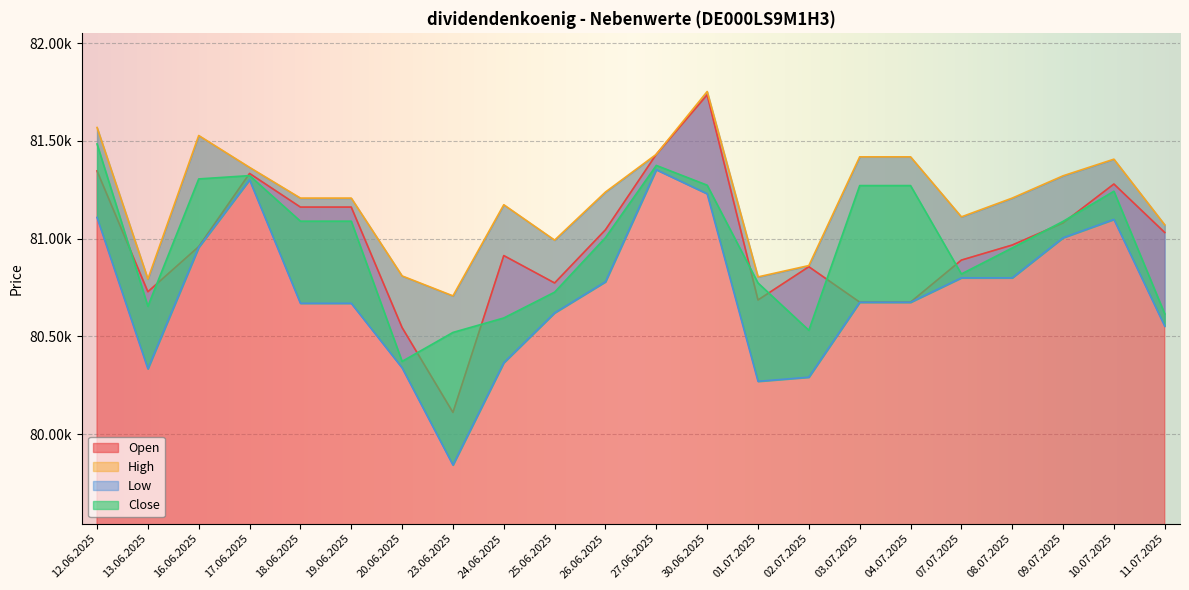

Reading right to left, extract all data points from this chart.

Open: 11.07.2025=81031	10.07.2025=81279	09.07.2025=81080	08.07.2025=80967	07.07.2025=80890	04.07.2025=80675	03.07.2025=80675	02.07.2025=80856	01.07.2025=80686	30.06.2025=81735	27.06.2025=81431	26.06.2025=81045	25.06.2025=80773	24.06.2025=80913	23.06.2025=80111	20.06.2025=80545	19.06.2025=81161	18.06.2025=81161	17.06.2025=81333	16.06.2025=80959	13.06.2025=80728	12.06.2025=81346
High: 11.07.2025=81070	10.07.2025=81406	09.07.2025=81321	08.07.2025=81207	07.07.2025=81111	04.07.2025=81418	03.07.2025=81418	02.07.2025=80862	01.07.2025=80804	30.06.2025=81752	27.06.2025=81431	26.06.2025=81238	25.06.2025=80992	24.06.2025=81173	23.06.2025=80707	20.06.2025=80809	19.06.2025=81207	18.06.2025=81207	17.06.2025=81364	16.06.2025=81527	13.06.2025=80793	12.06.2025=81568
Low: 11.07.2025=80552	10.07.2025=81098	09.07.2025=81004	08.07.2025=80799	07.07.2025=80799	04.07.2025=80674	03.07.2025=80674	02.07.2025=80291	01.07.2025=80270	30.06.2025=81229	27.06.2025=81352	26.06.2025=80779	25.06.2025=80620	24.06.2025=80365	23.06.2025=79842	20.06.2025=80339	19.06.2025=80669	18.06.2025=80669	17.06.2025=81300	16.06.2025=80955	13.06.2025=80334	12.06.2025=81108
Close: 11.07.2025=80615	10.07.2025=81242	09.07.2025=81088	08.07.2025=80952	07.07.2025=80819	04.07.2025=81271	03.07.2025=81271	02.07.2025=80531	01.07.2025=80773	30.06.2025=81273	27.06.2025=81374	26.06.2025=81005	25.06.2025=80726	24.06.2025=80594	23.06.2025=80520	20.06.2025=80372	19.06.2025=81089	18.06.2025=81089	17.06.2025=81322	16.06.2025=81305	13.06.2025=80654	12.06.2025=81484